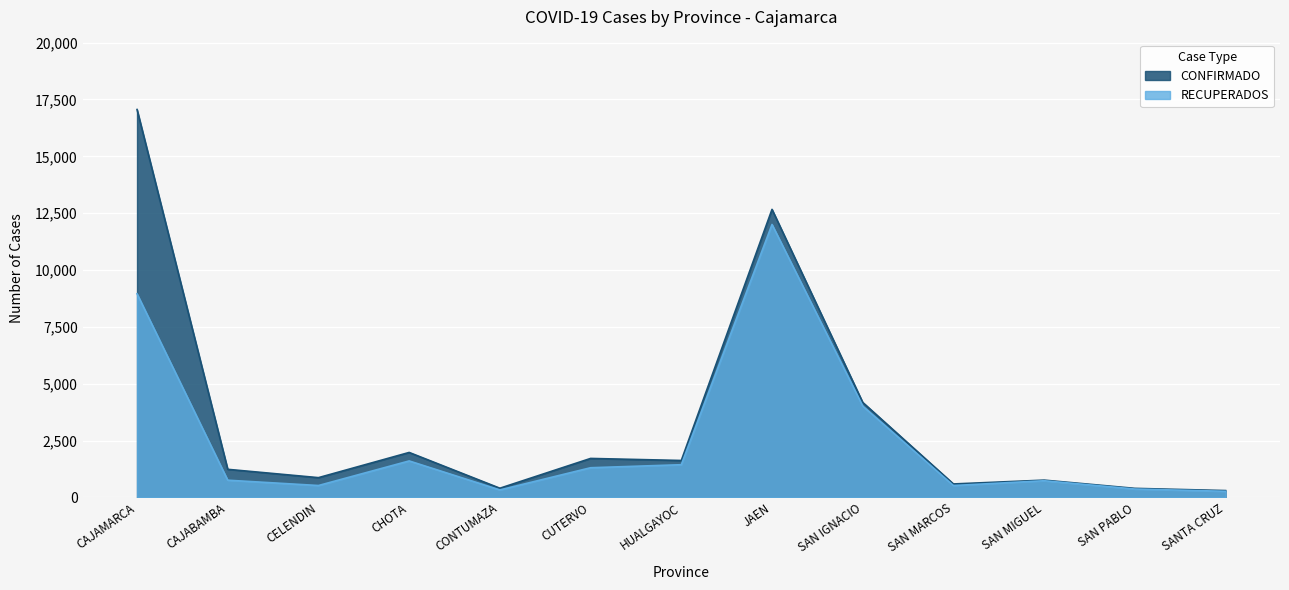

Which has a higher value, SAN PABLO or SAN MIGUEL?

SAN MIGUEL